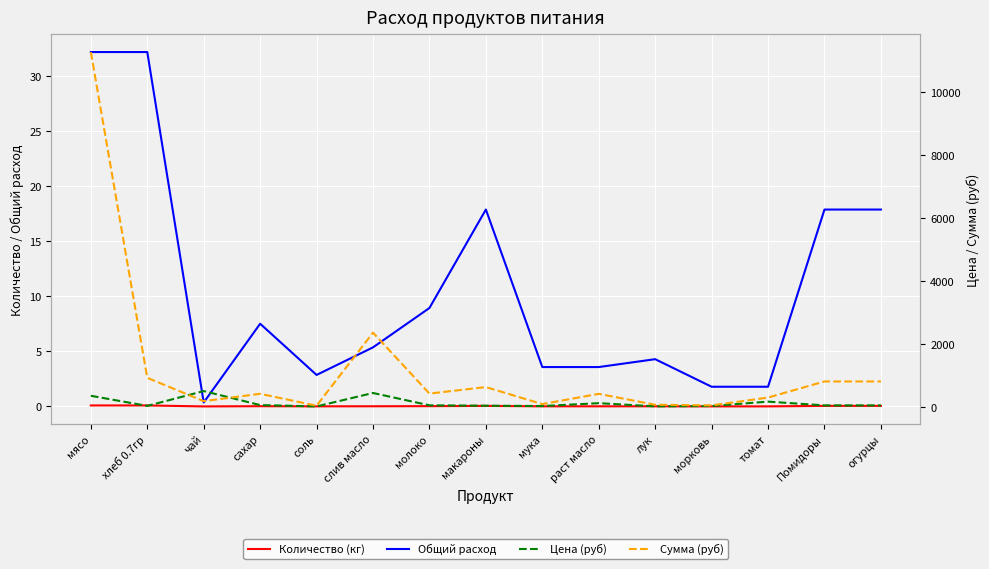

After their last crossing, which series has the higher values: Цена (руб) or Сумма (руб)?

Сумма (руб)